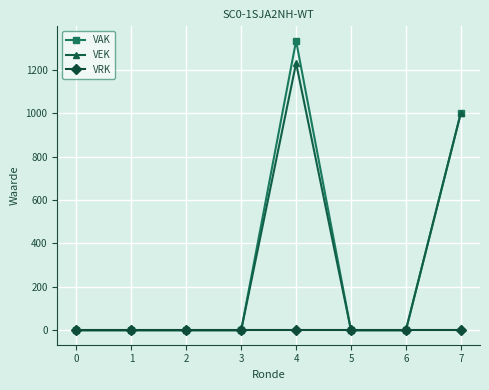

Which series has the largest range (max minus min)?

VAK